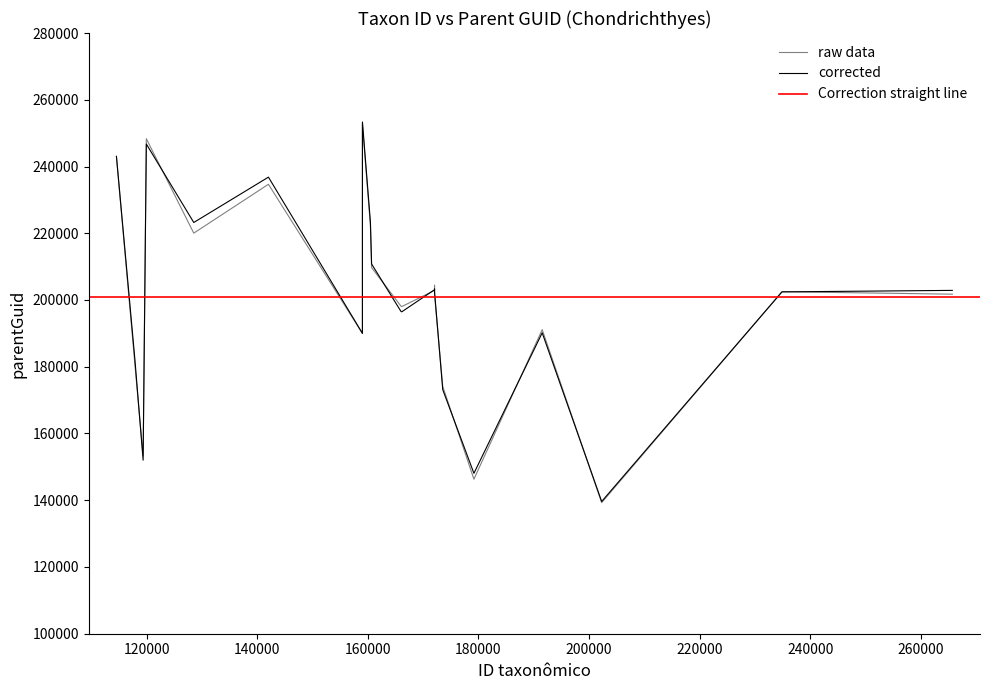

How many values in the parentGuid series exceed 202766?

8